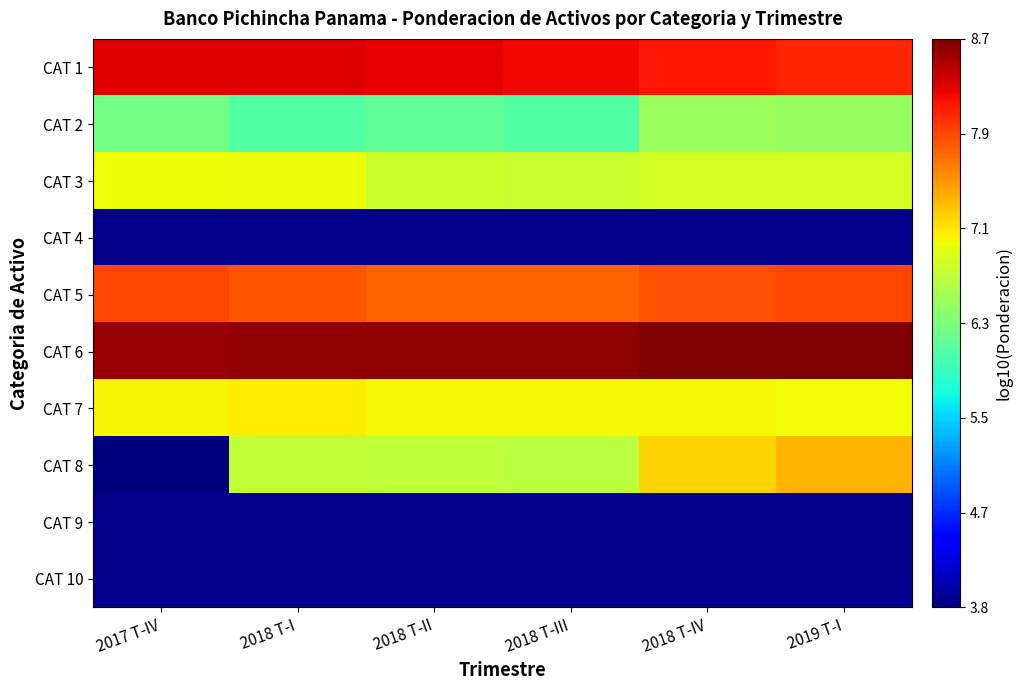

Which label corresponds to the largest value in the chart?

2019 T-I